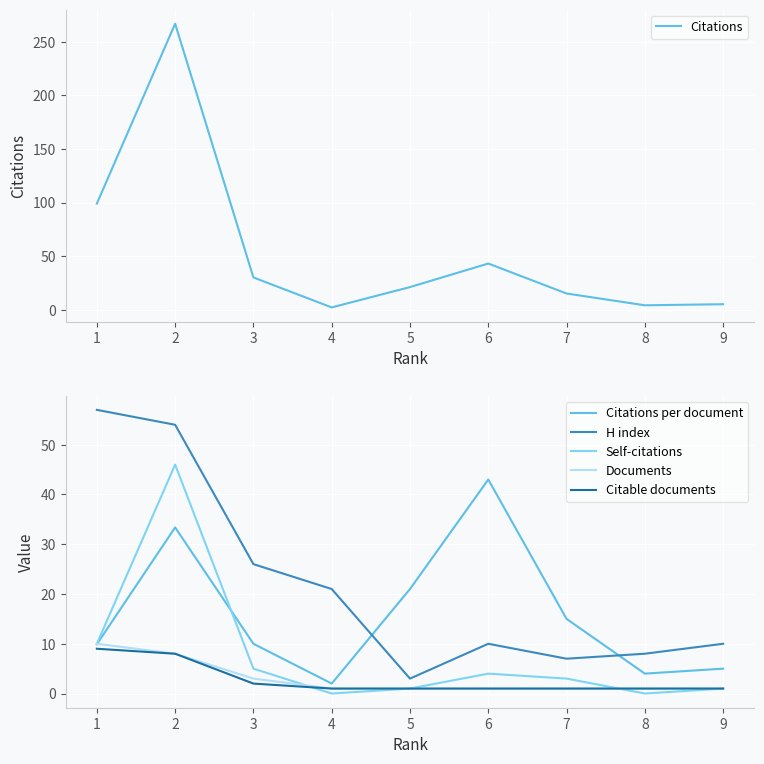

What is the difference between the maximum and minimum values in the Documents series?

9.0